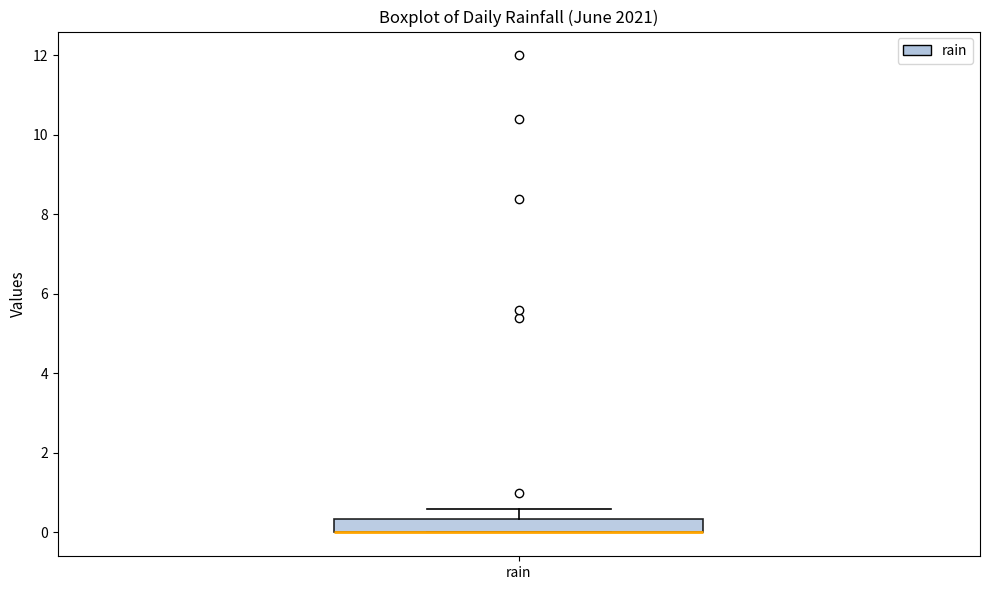

Read this box plot against the y-axis: the position of the median line, the range covered by the box, and the ends of both whiskers. The values are not printed on the chart, so give them approximately, as read against the axis.

median 0.0 (drawn on the box's lower edge), box 0.0 to 0.4, whiskers 0.0 to 0.6